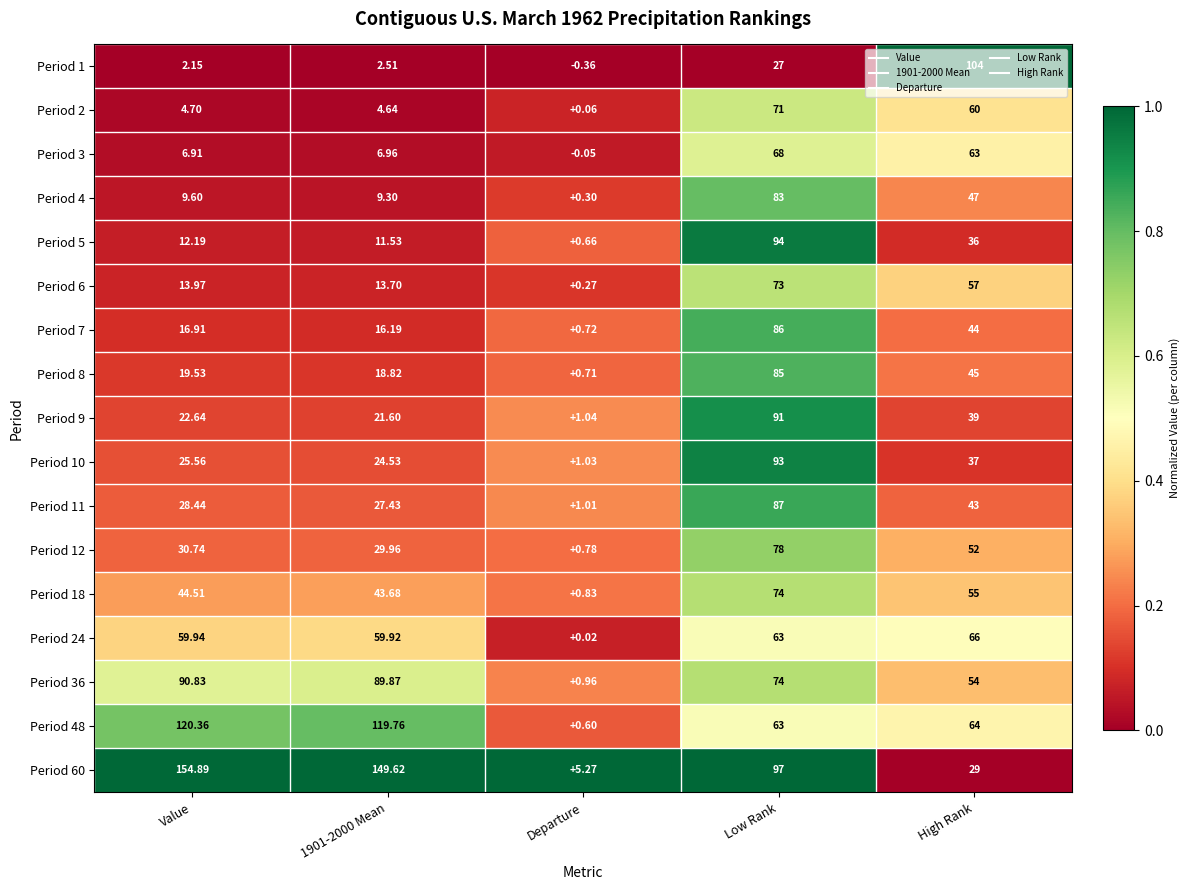

Which series has the largest range (max minus min)?

Period 60